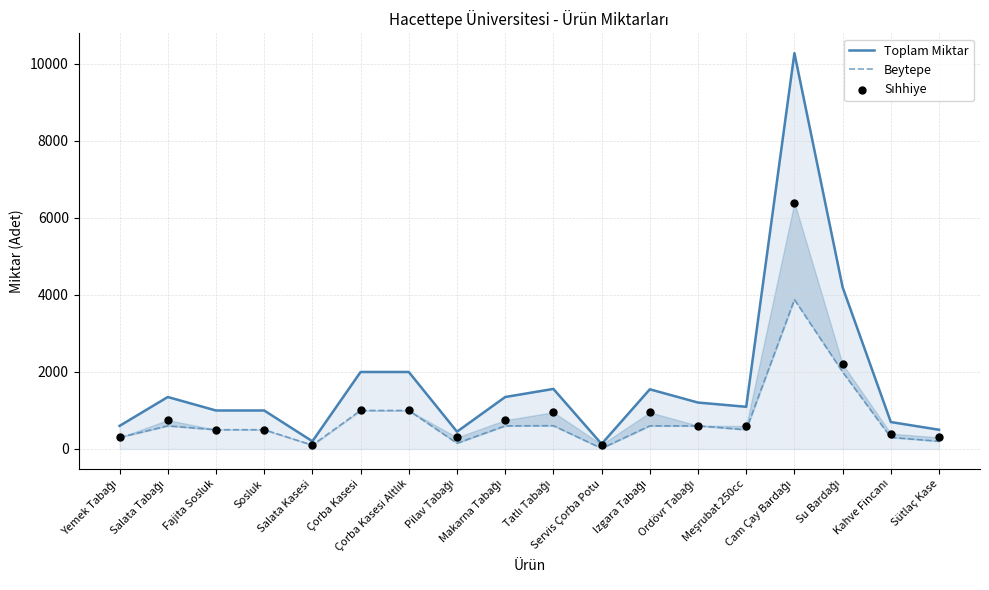

Which series has the largest total across all categories?

Toplam Miktar